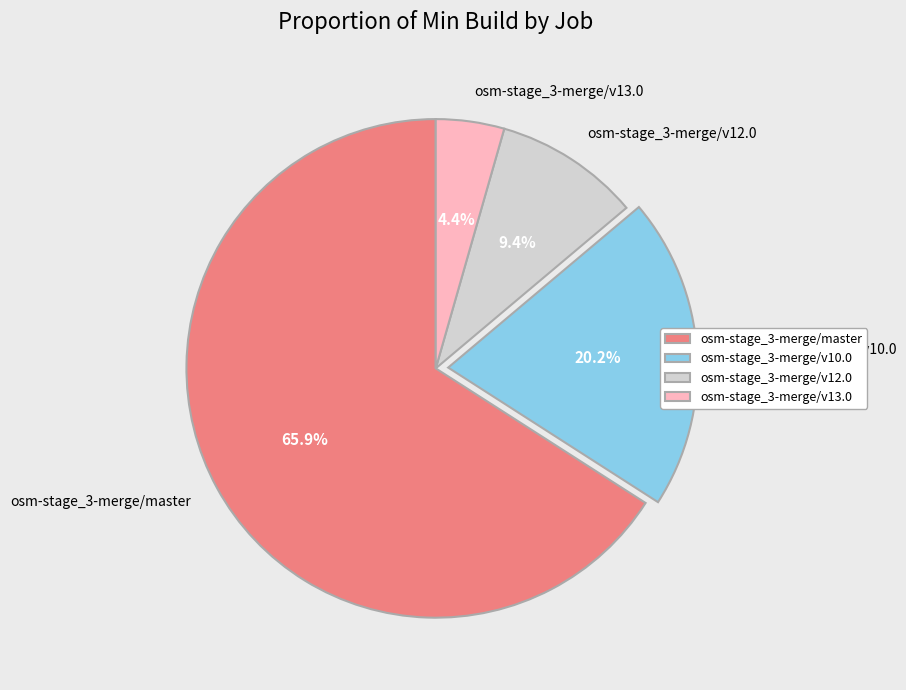

How many segments does this pie chart have?

4